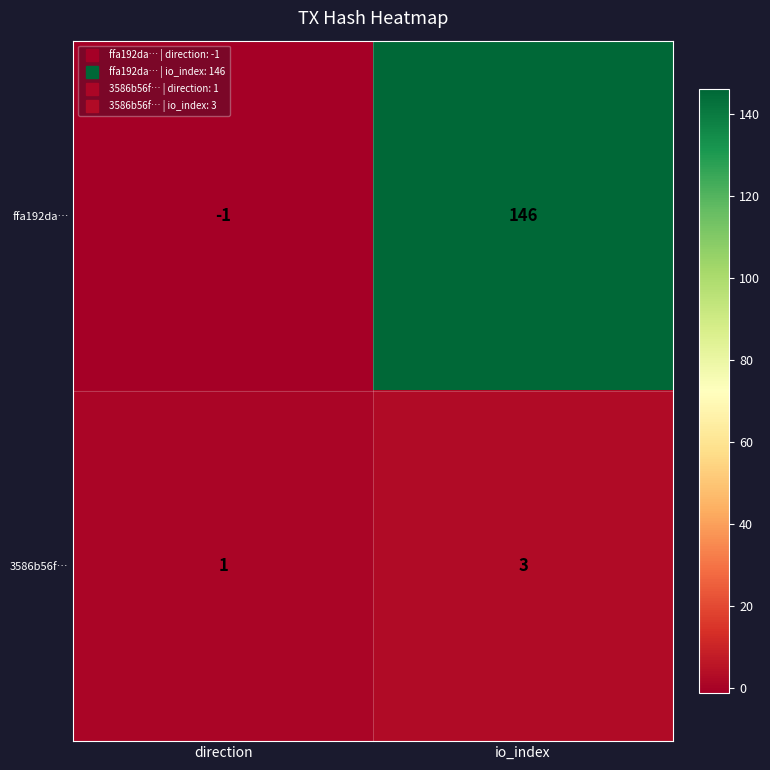

What is the sum of all ffa192da… values?

145